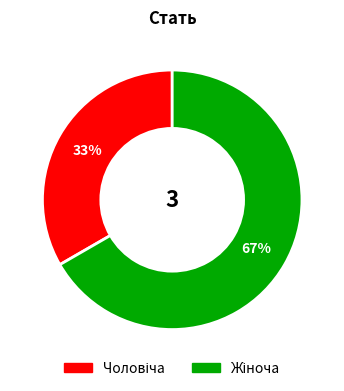

Is there any slice that represents more than half of the pie?

Yes